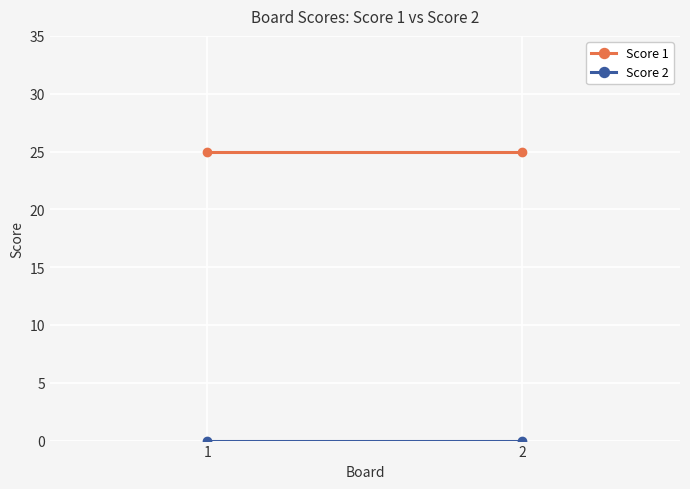

True or false: Score 1 has a value of 25 at 2.

True